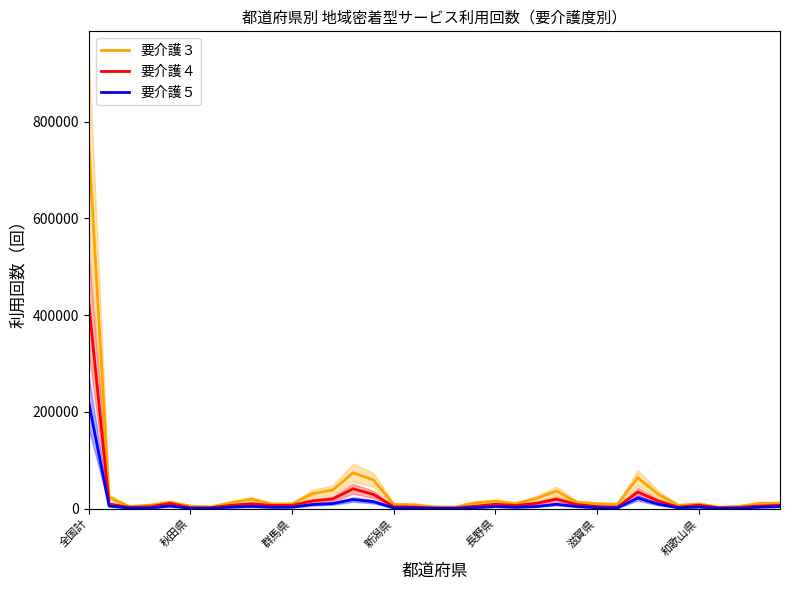

At which label does 要介護５ first exceed 3274?

全国計